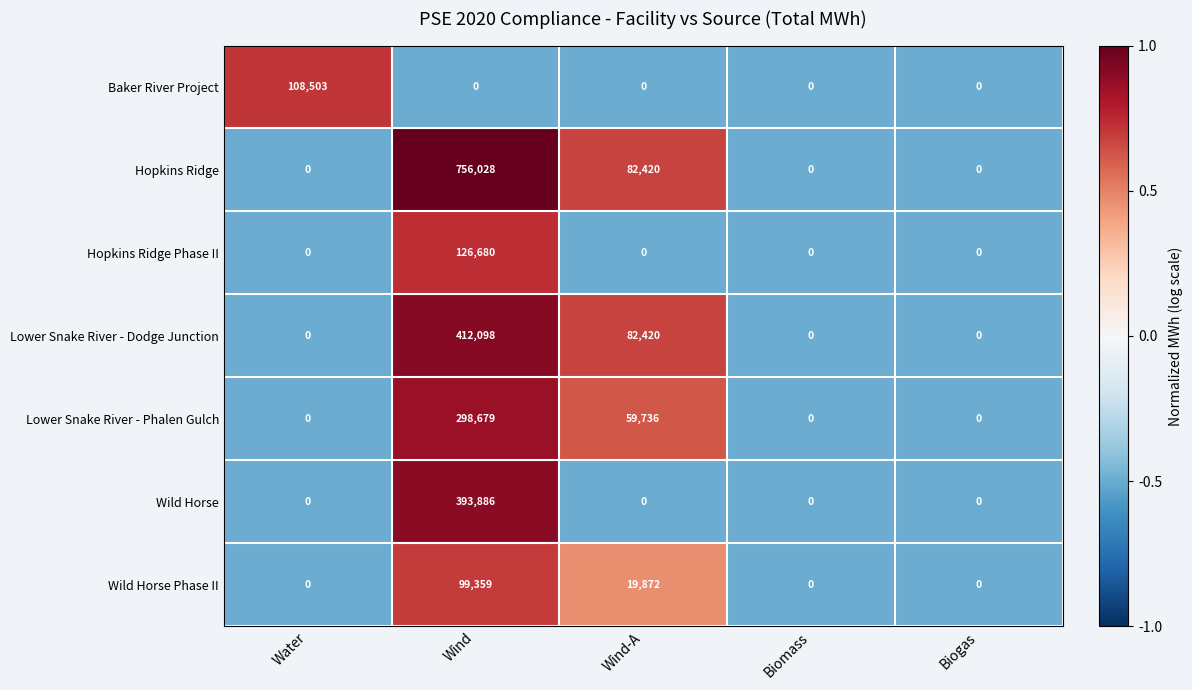

Which series has the widest spread of values?

Hopkins Ridge